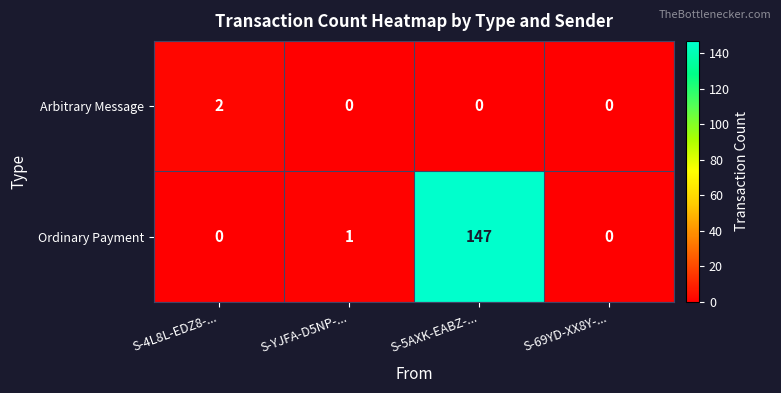

What is the difference between the maximum and second lowest values in the Ordinary Payment series?

147